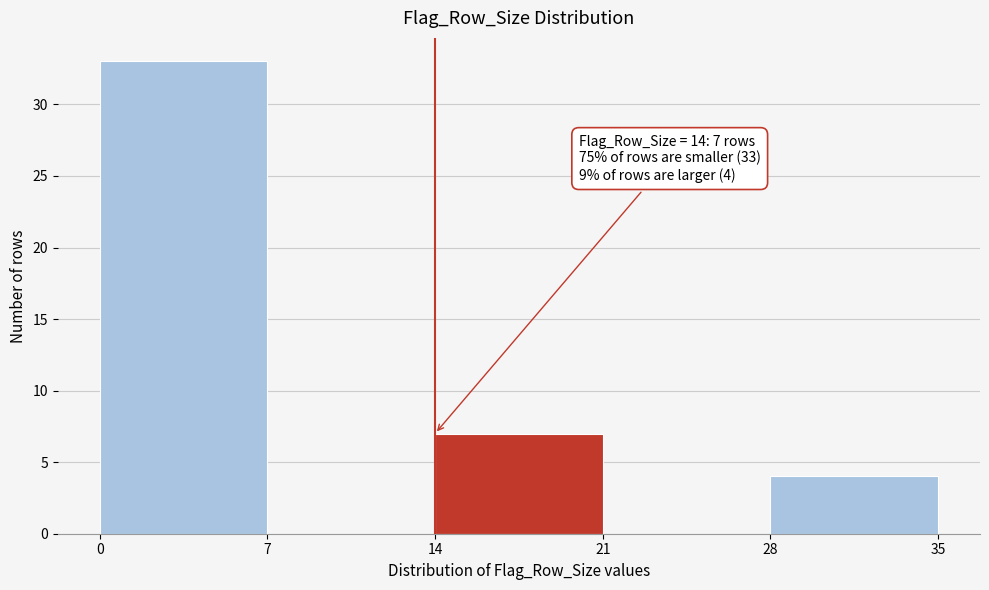

Which range on the x-axis has the tallest bar?

0 to 7